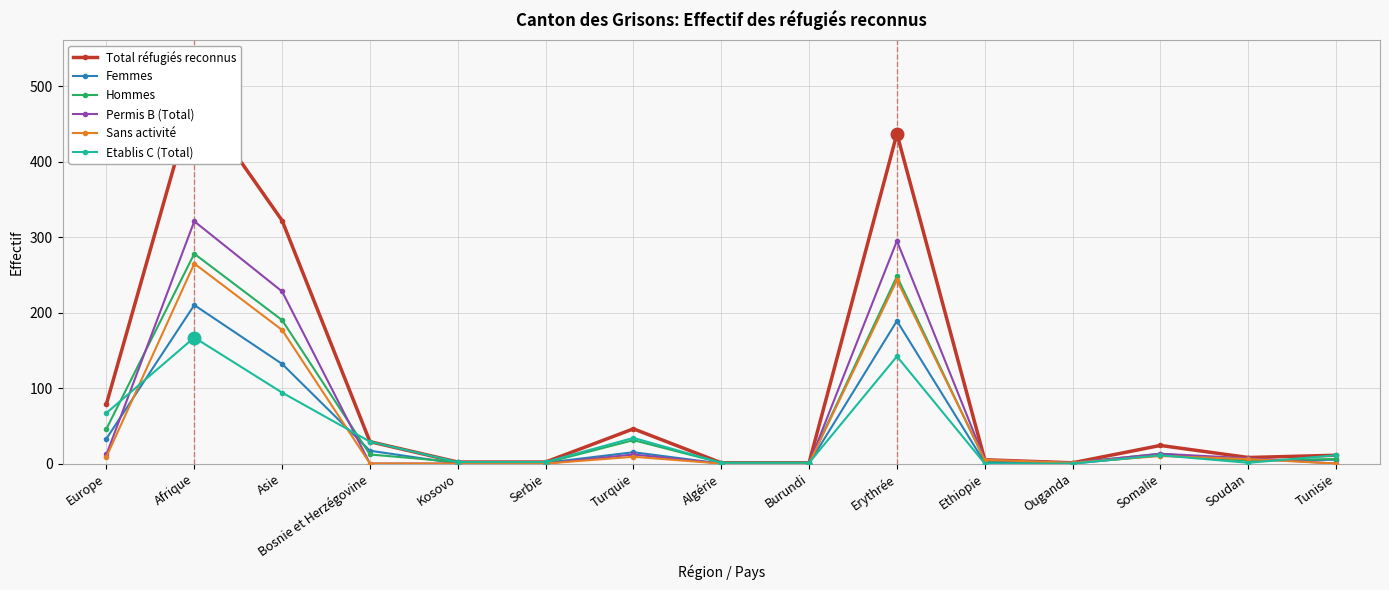

True or false: Hommes and Femmes cross at least once.

True